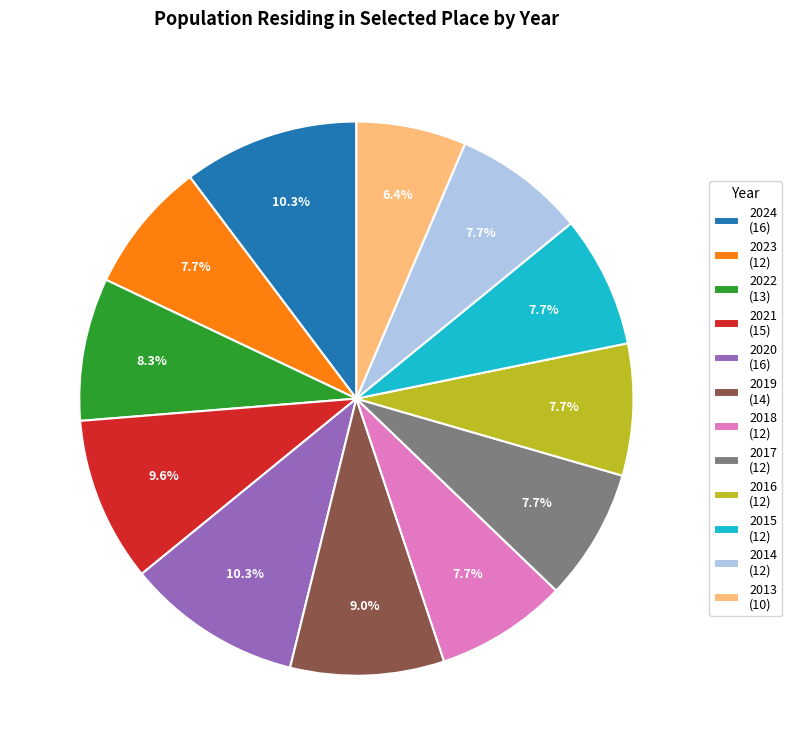

To the nearest percent, what is the average slice percentage?

8%